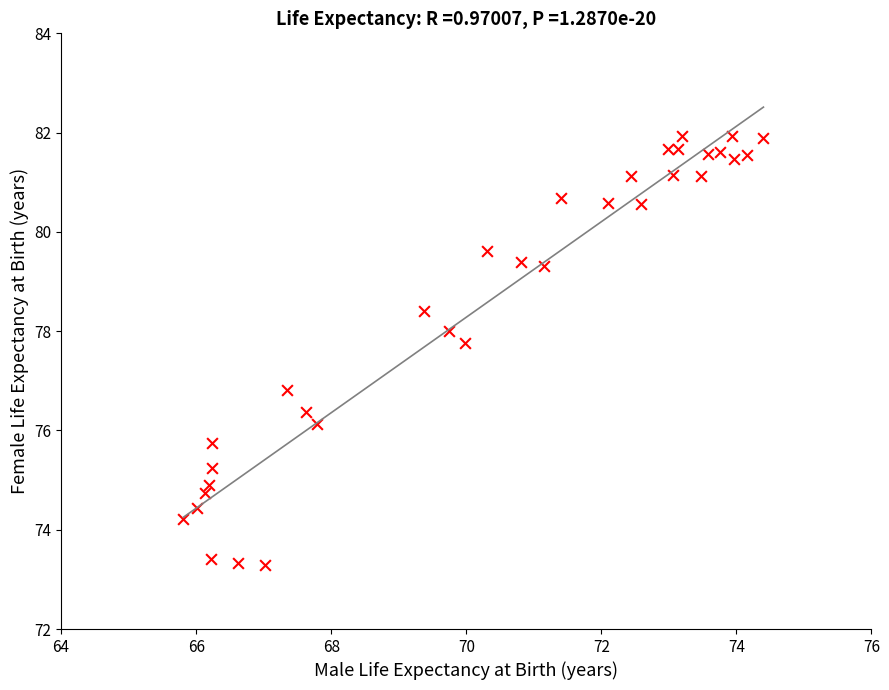

What is the range of X values (max minus min)?

8.6